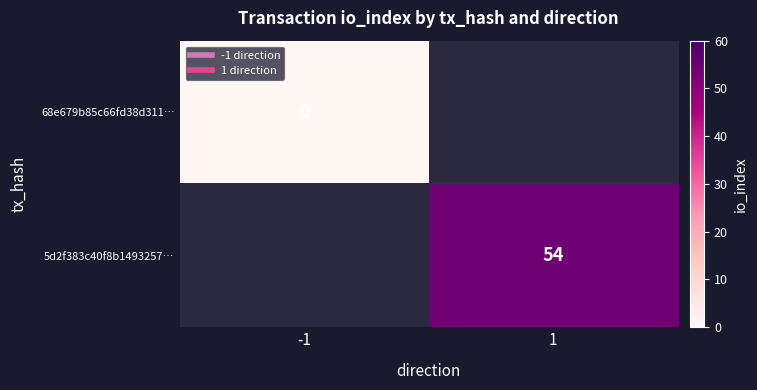

The value of 68e679b85c66fd38d311… at -1 is 0.0. True or false?

True